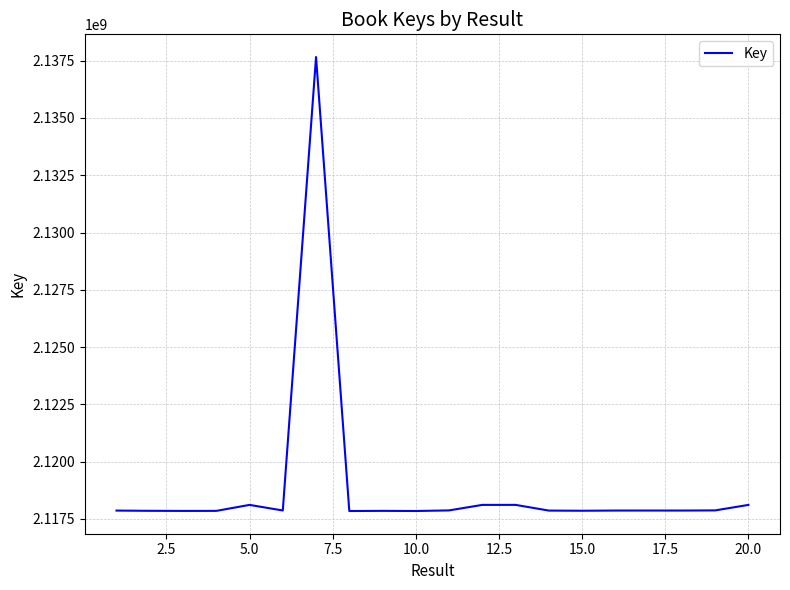

What is the greatest value displayed?

2137658009